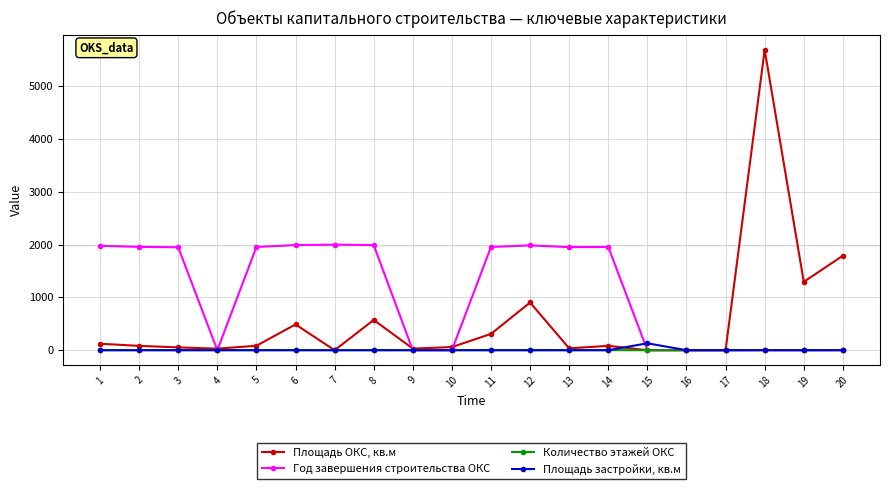

What are all the series names shown in the legend?

Площадь ОКС, кв.м, Год завершения строительства ОКС, Количество этажей ОКС, Площадь застройки, кв.м